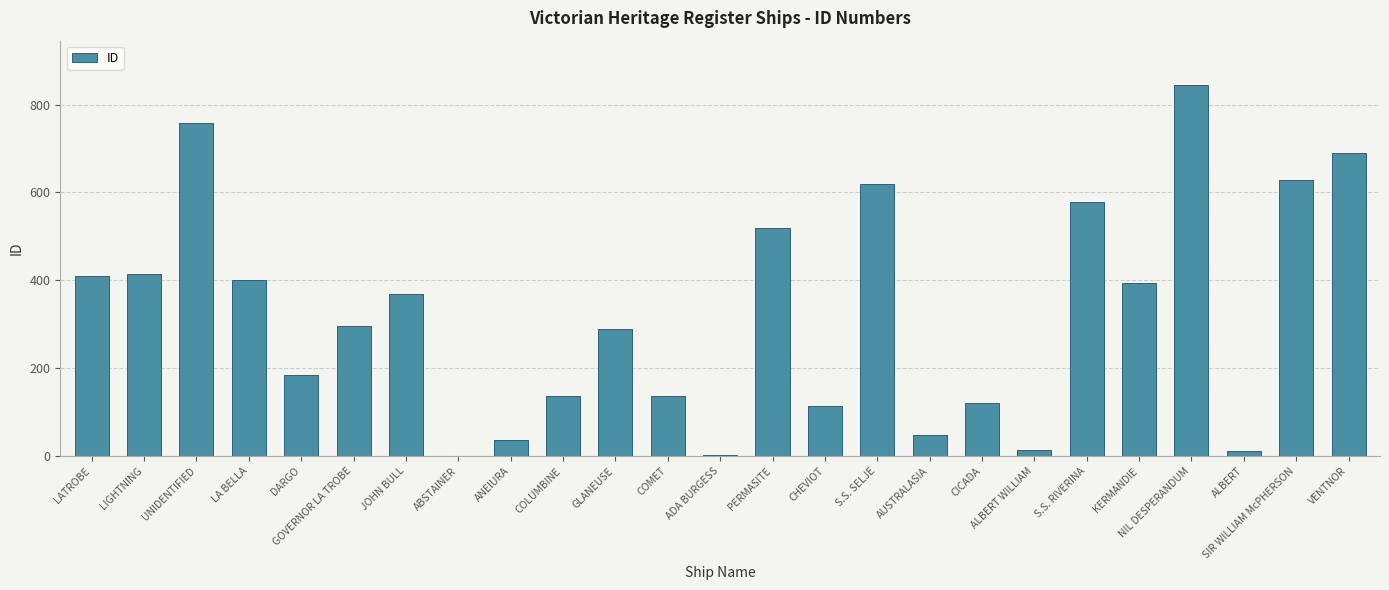

True or false: the data shows 120 at CICADA.

True